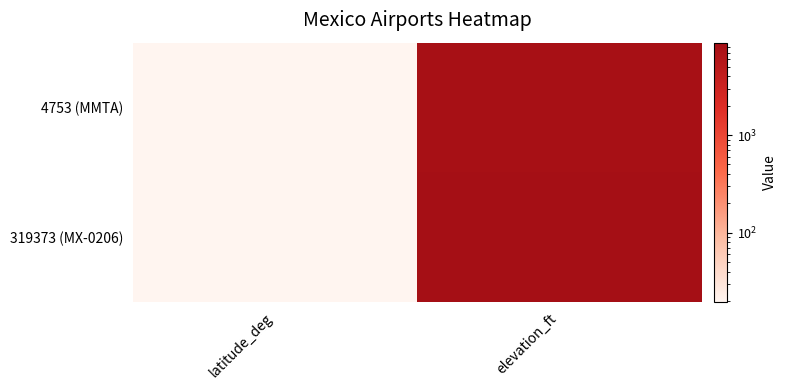

Reading right to left, what are all the values shown in this chart?

4753 (MMTA): elevation_ft=8229.0	latitude_deg=19.5
319373 (MX-0206): elevation_ft=8862.0	latitude_deg=19.6